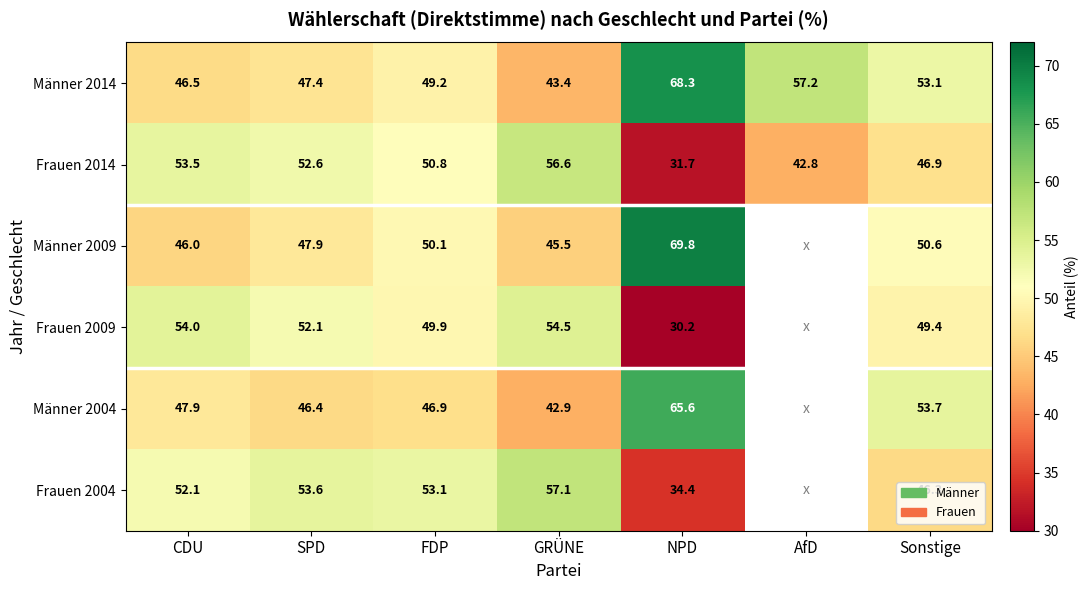

What is the minimum value for Männer 2014?

43.4